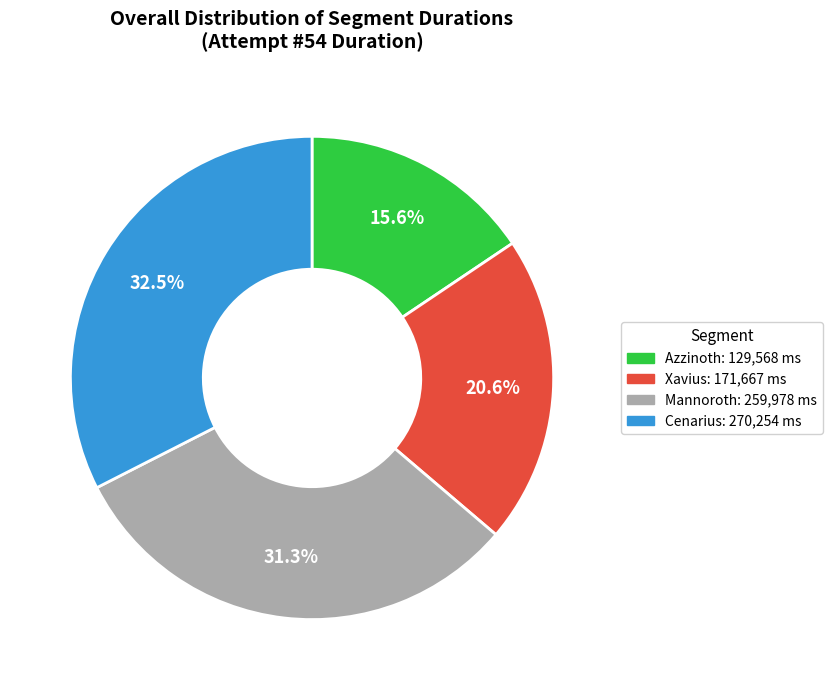

To the nearest percent, what is the average slice percentage?

25%